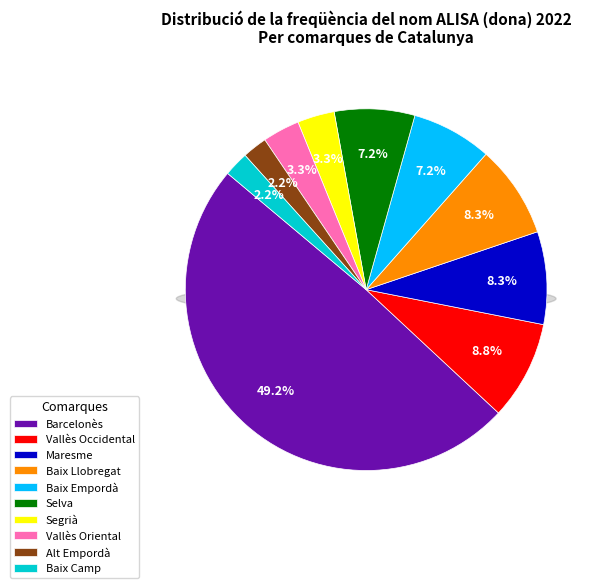

The Maresme slice represents 20% of the pie. True or false?

False